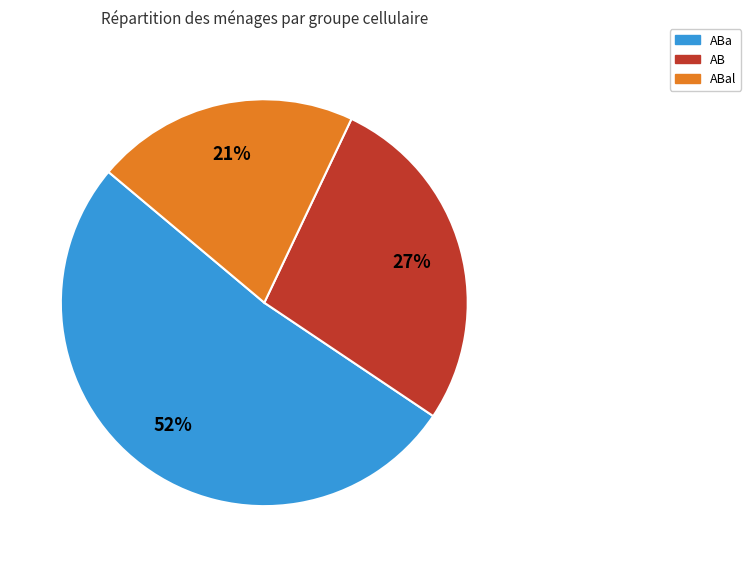

Count the number of slices in the pie.

3